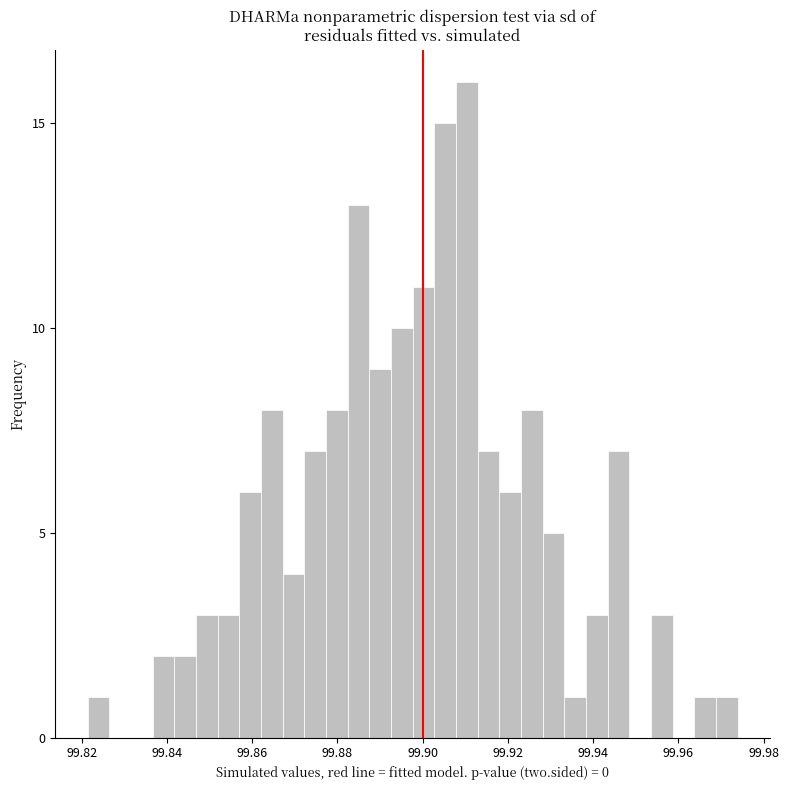

Around what value on the x-axis is the tallest bar? Give the approximate position of its centre, as read against the axis.

99.910